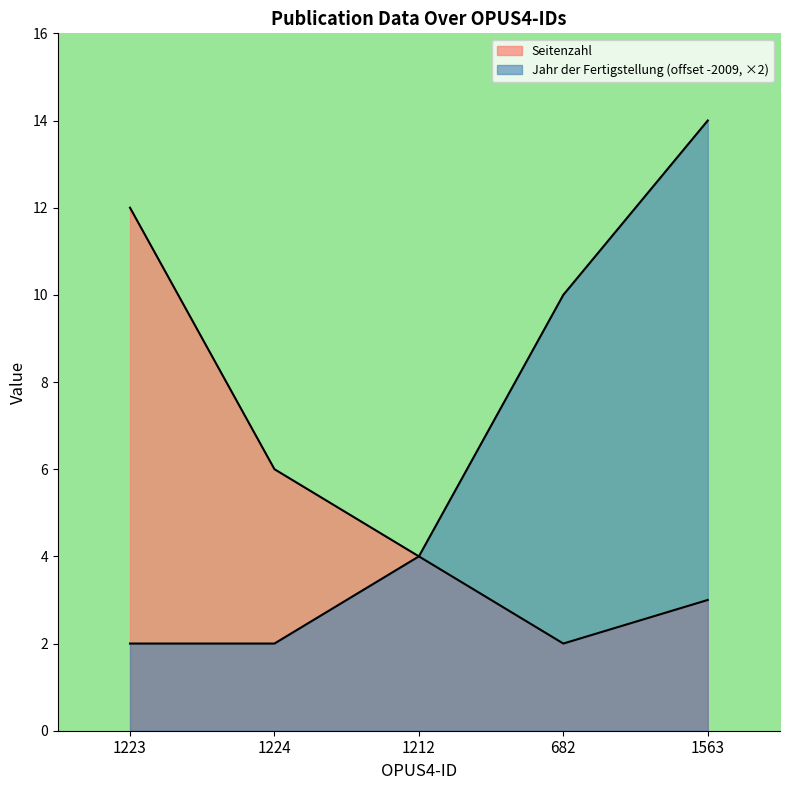

What is the greatest value displayed?

14